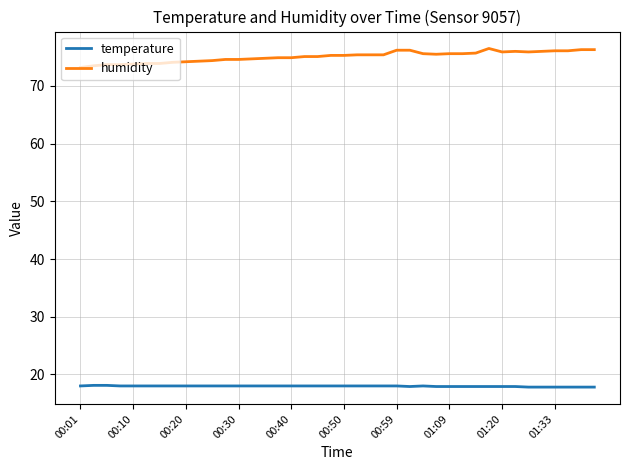

List the series in order of their overall mean, lowest first.

temperature, humidity